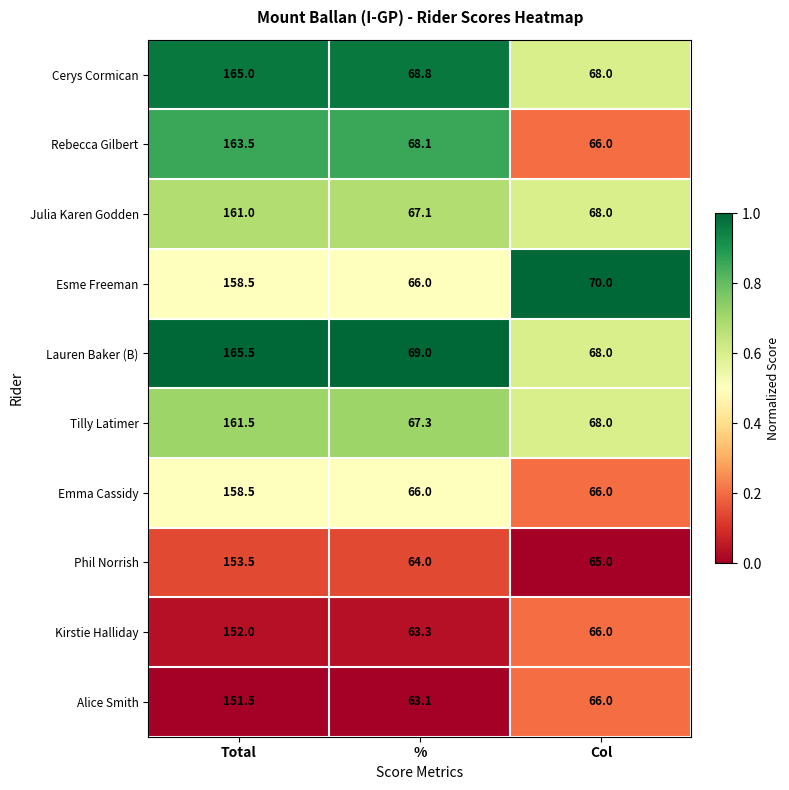

What is the total value across all series at %?

662.7